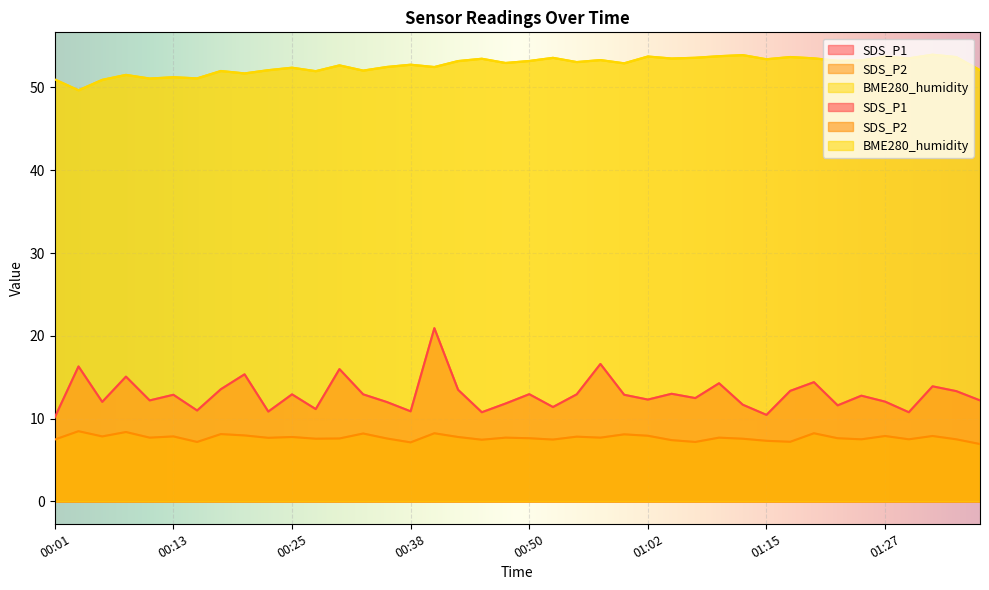

True or false: SDS_P2 and SDS_P1 cross at least once.

False